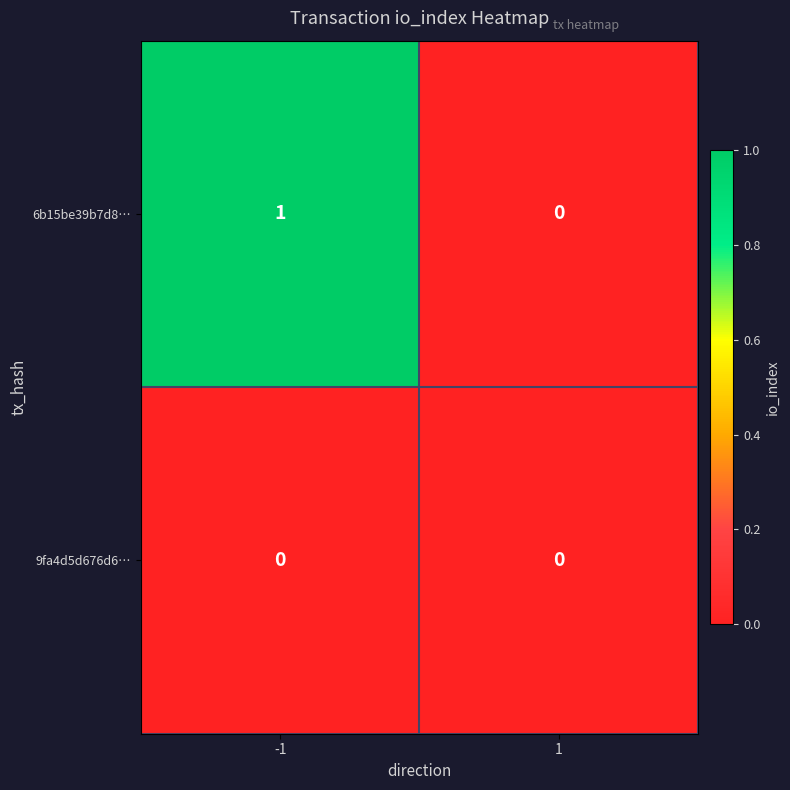

Rank the series by their maximum value, from highest to lowest.

6b15be39b7d8…, 9fa4d5d676d6…